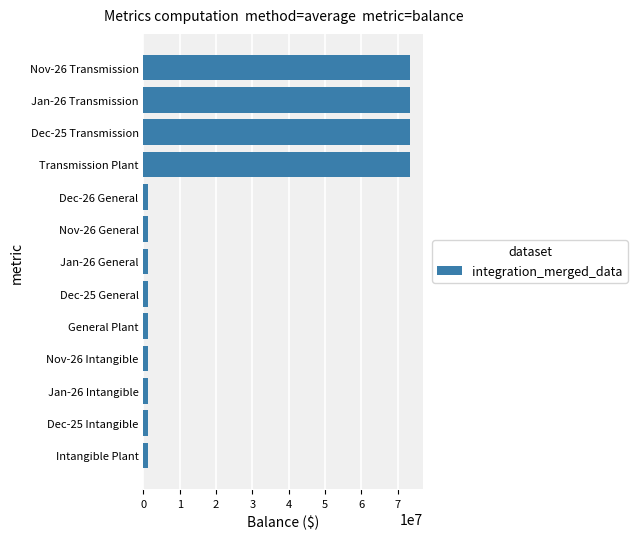

The chart shows a value of 73435794.9 at Transmission Plant. True or false?

True